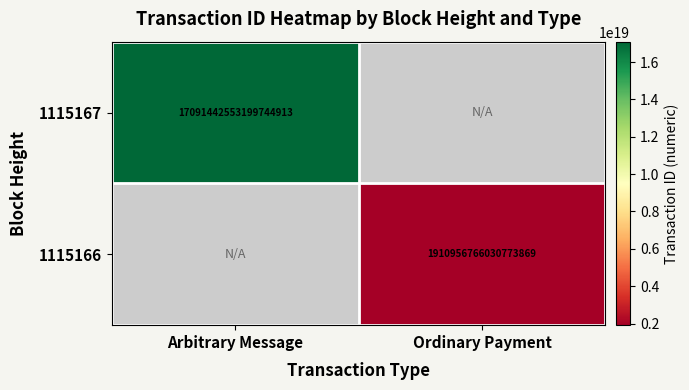

The value of 1115166 at Ordinary Payment is 3336693012679662592. True or false?

False